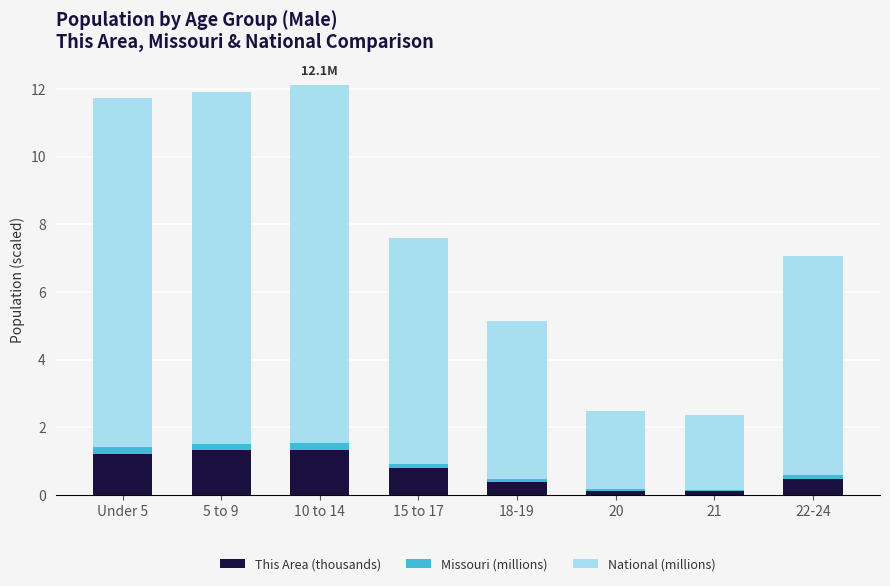

What is the maximum value for This Area (thousands)?

1.3